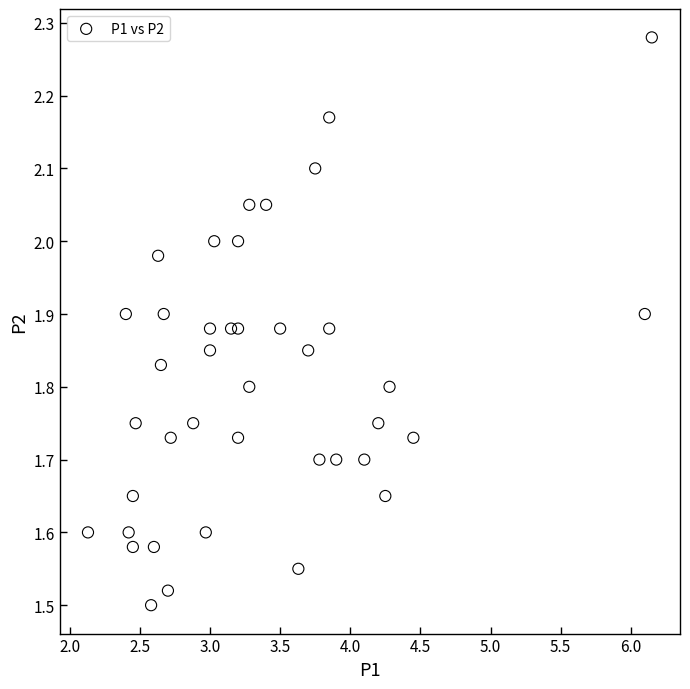

What is the range of Y values (max minus min)?

0.8